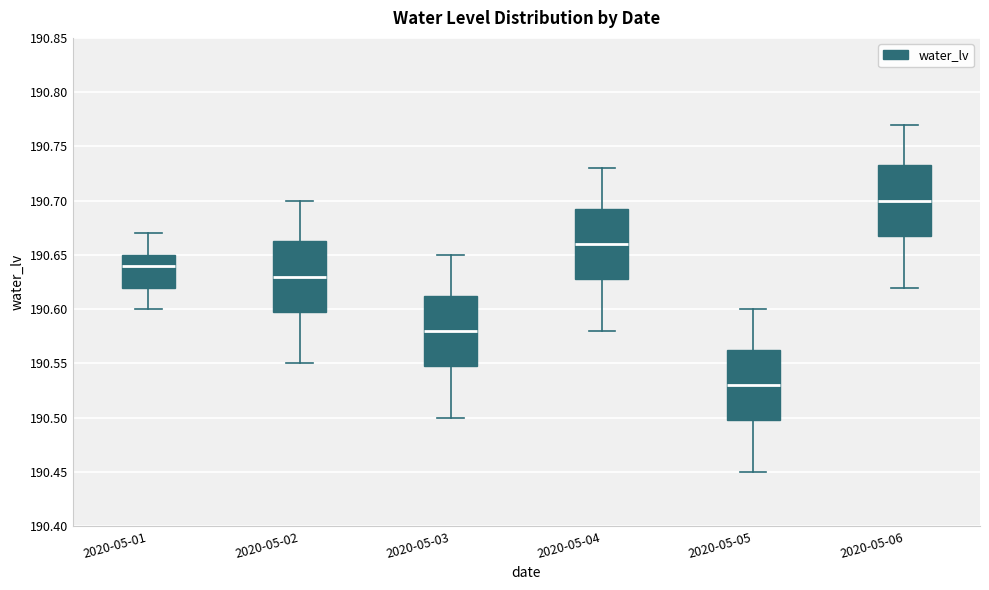

Where is the lower edge of the box for 2020-05-06 on the y-axis? The values are not printed on the chart, so give them approximately, as read against the axis.

190.670